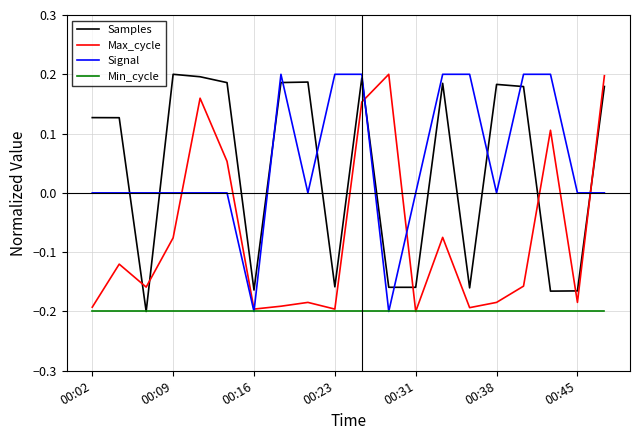

Which series ends up on top after the final intersection of Signal and Samples?

Samples